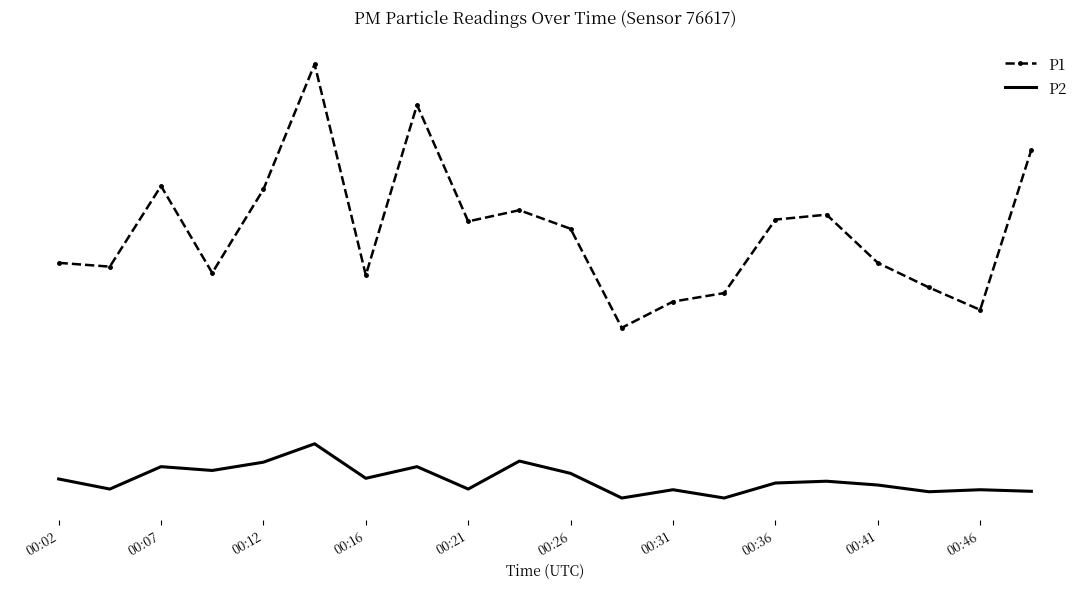

What is the average value of the P1 series?

15.2